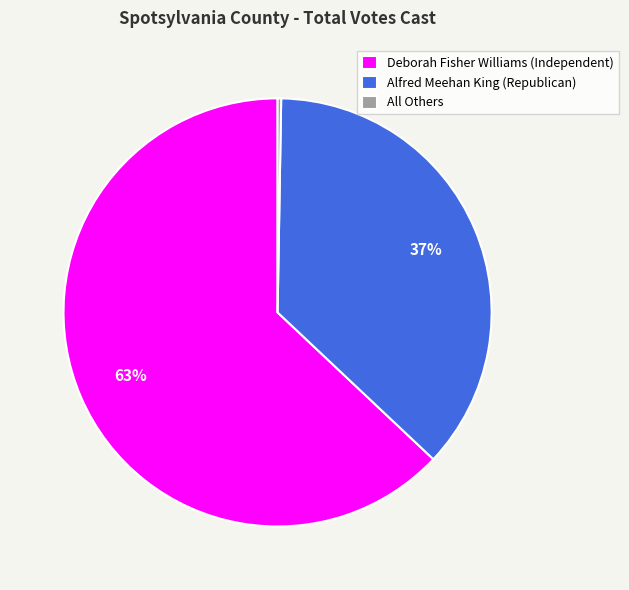

The Alfred Meehan King (Republican) slice represents 51% of the pie. True or false?

False